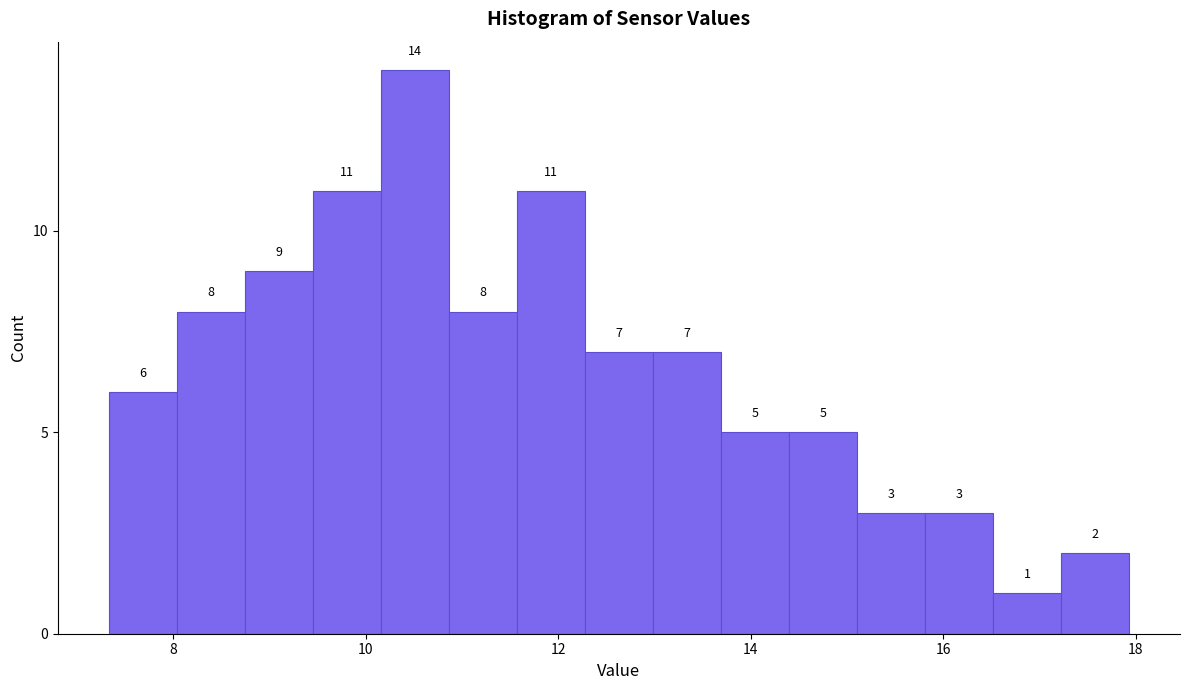

Around what value on the x-axis is the tallest bar? Give the approximate position of its centre, as read against the axis.

10.6